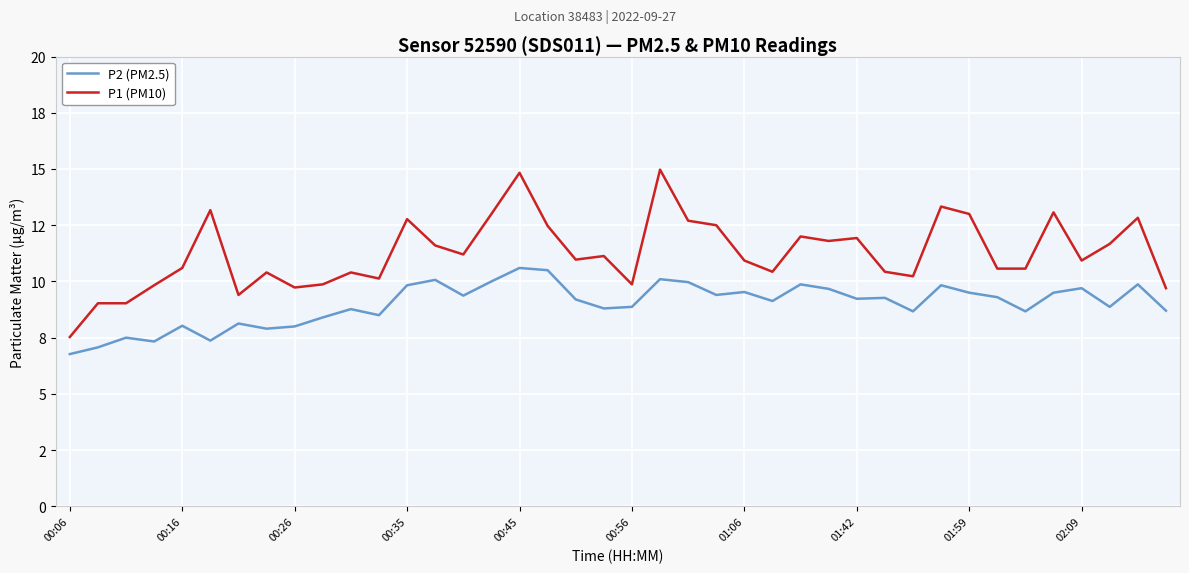

Does the chart have visible grid lines?

Yes